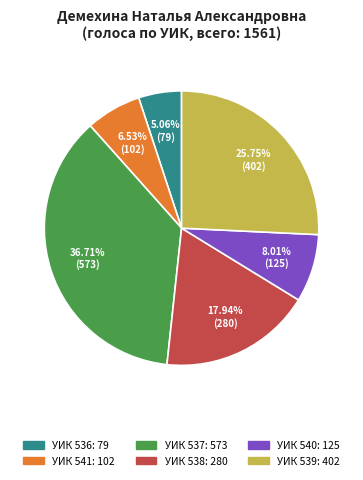

Is there any slice that represents more than half of the pie?

No